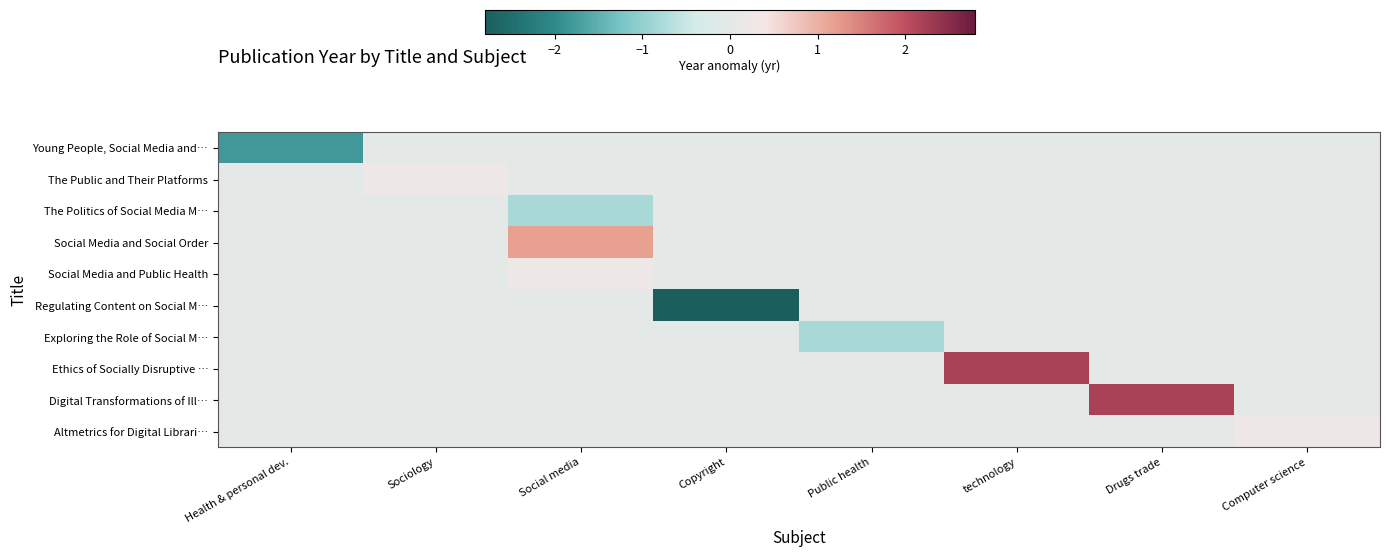

Which series has the widest spread of values?

Regulating Content on Social M…